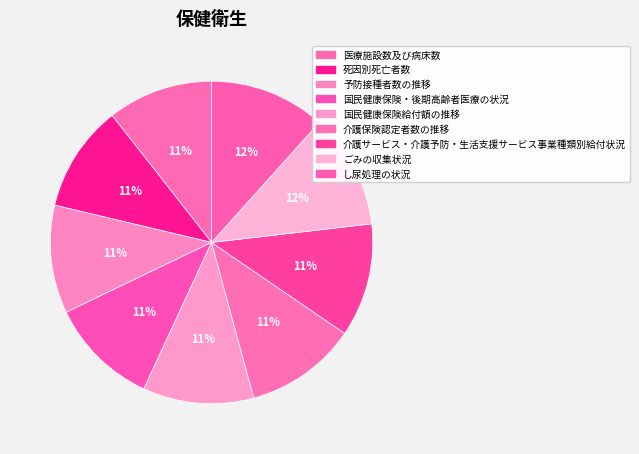

Is the sum of 介護サービス・介護予防・生活支援サービス事業種類別給付状況 and ごみの収集状況 greater than half?

No